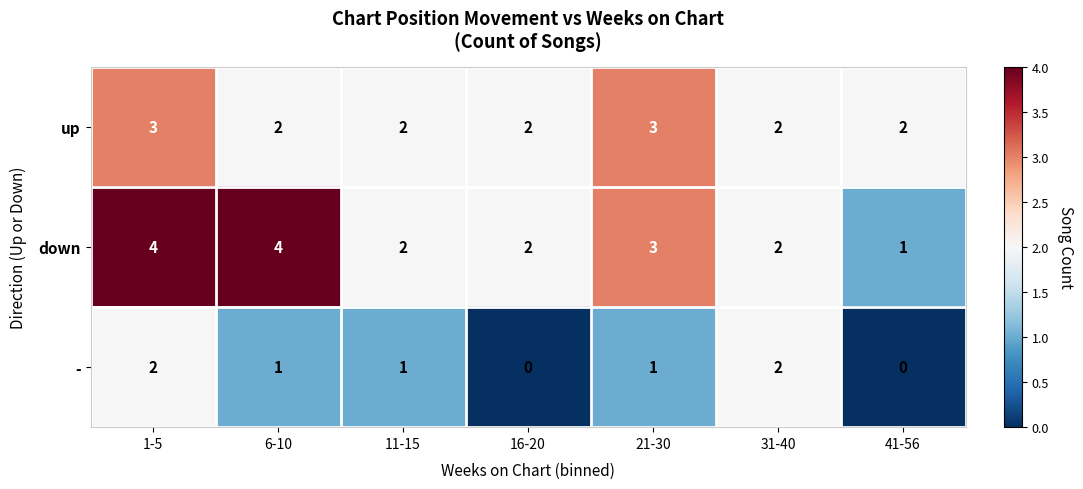

At which category is the sum across all series the highest?

1-5